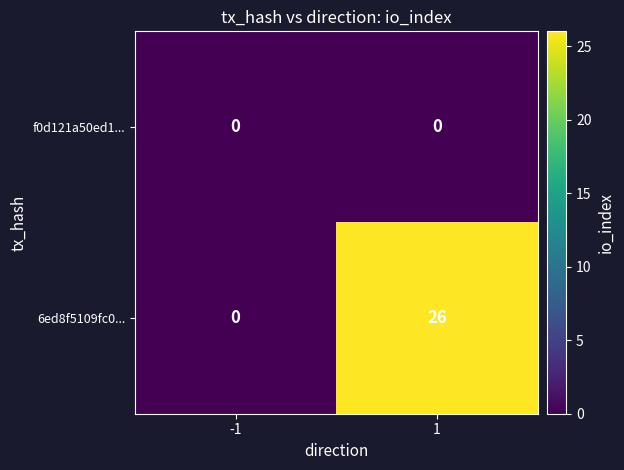

Read the 6ed8f5109fc0... value at 1, to the nearest 10.

30